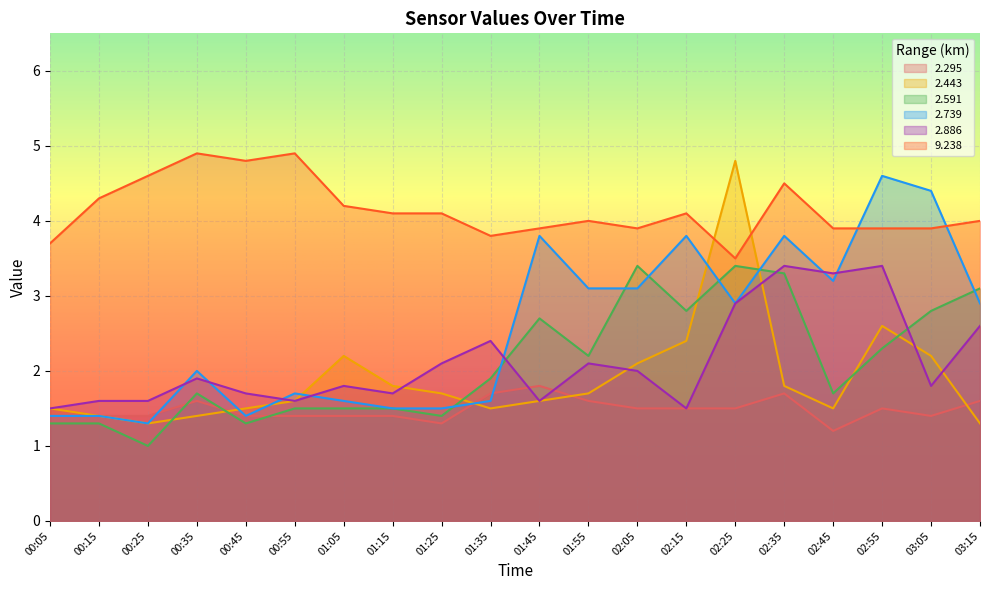

What is the difference between the   2.886 values at 03:05 and 01:45?

0.2